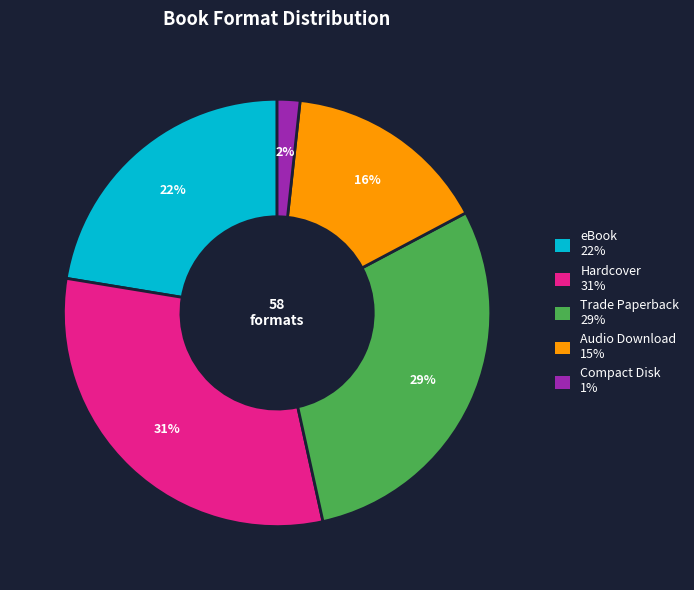

Approximately how many times larger is the value at Trade Paperback compared to eBook?

1.3